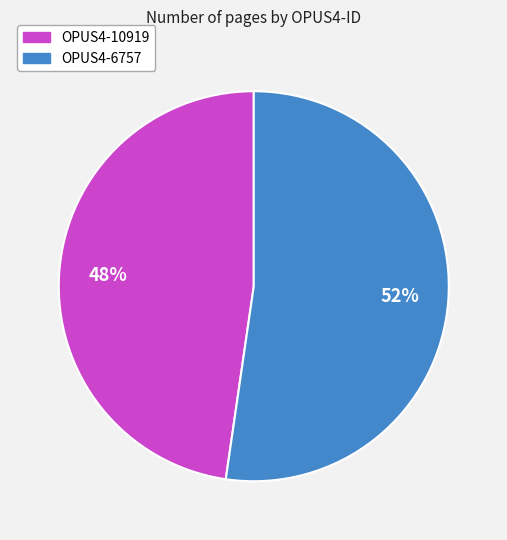

What is the ratio of the value at OPUS4-6757 to the value at OPUS4-10919?

1.1